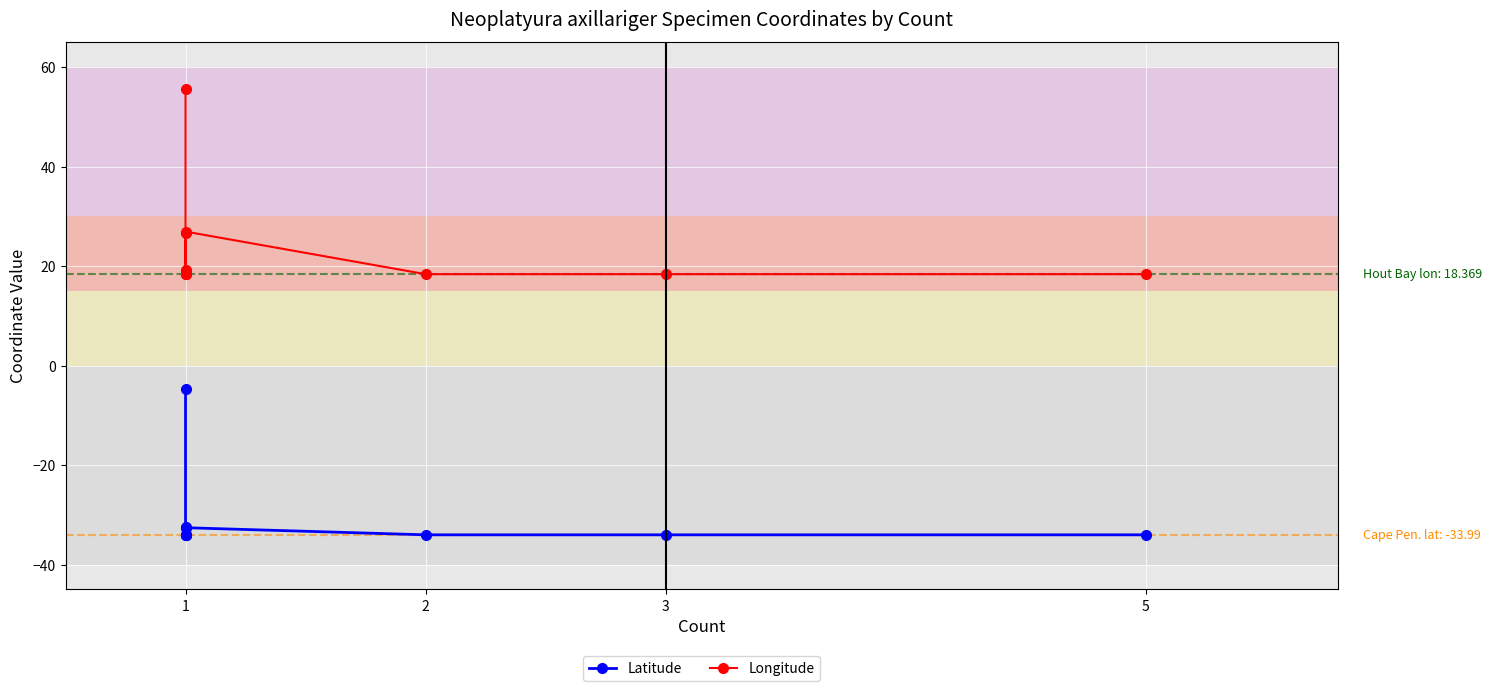

Reading left to right, transcribe all the data shown in this chart.

Latitude: -4.7	-34.0	-34.0	-34.0	-32.5	-34.0	-32.6	-34.0	-34.0	-34.0
Longitude: 55.5	18.4	18.4	18.4	26.6	19.1	26.9	18.4	18.4	18.4